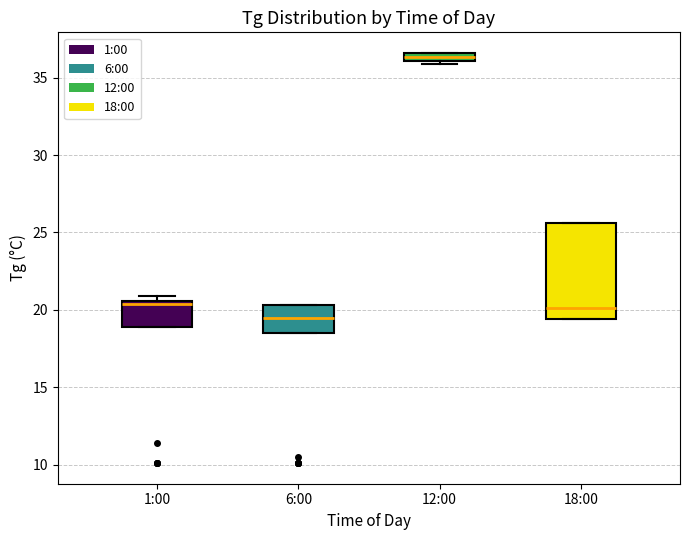

Which box is the tallest, from its lower edge to its upper edge?

18:00